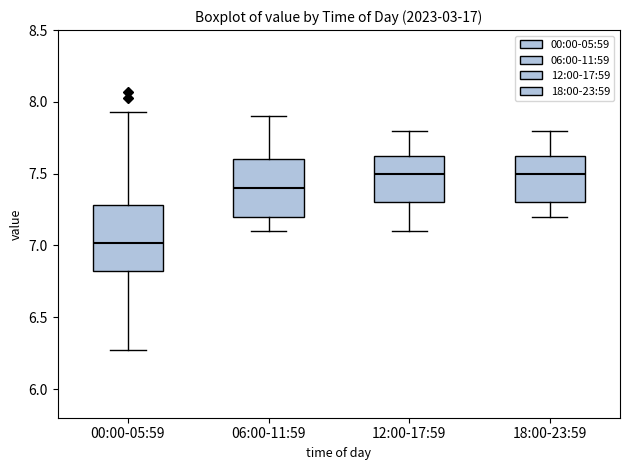

Comparing the boxes themselves (not the whiskers), which one is the tallest?

00:00-05:59